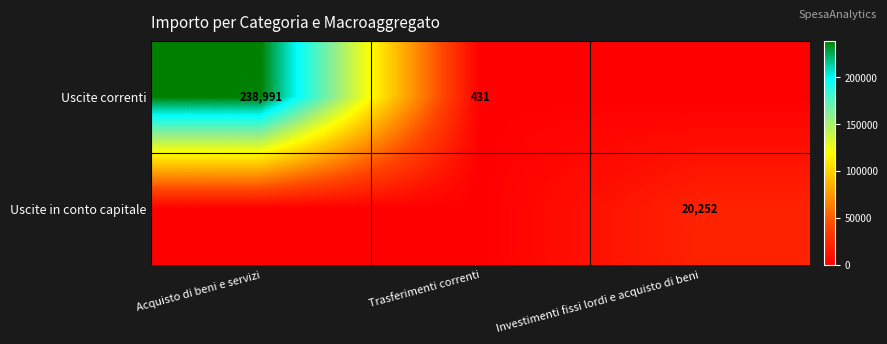

True or false: Uscite correnti has a value of 150764 at Acquisto di beni e servizi.

False